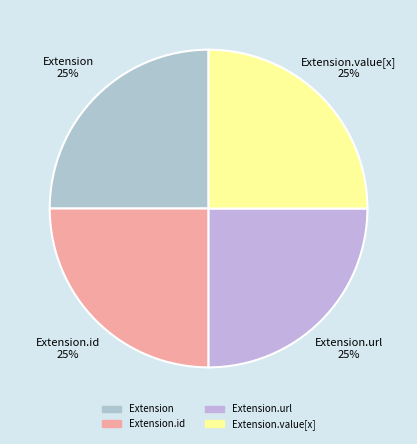

Count the number of slices in the pie.

4